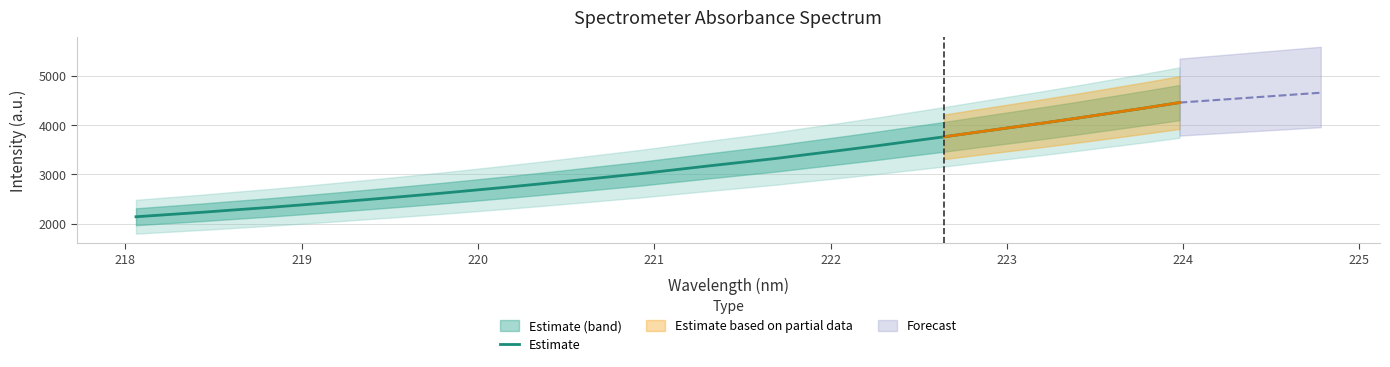

What is the value of the 26th point from the left?

3858.4